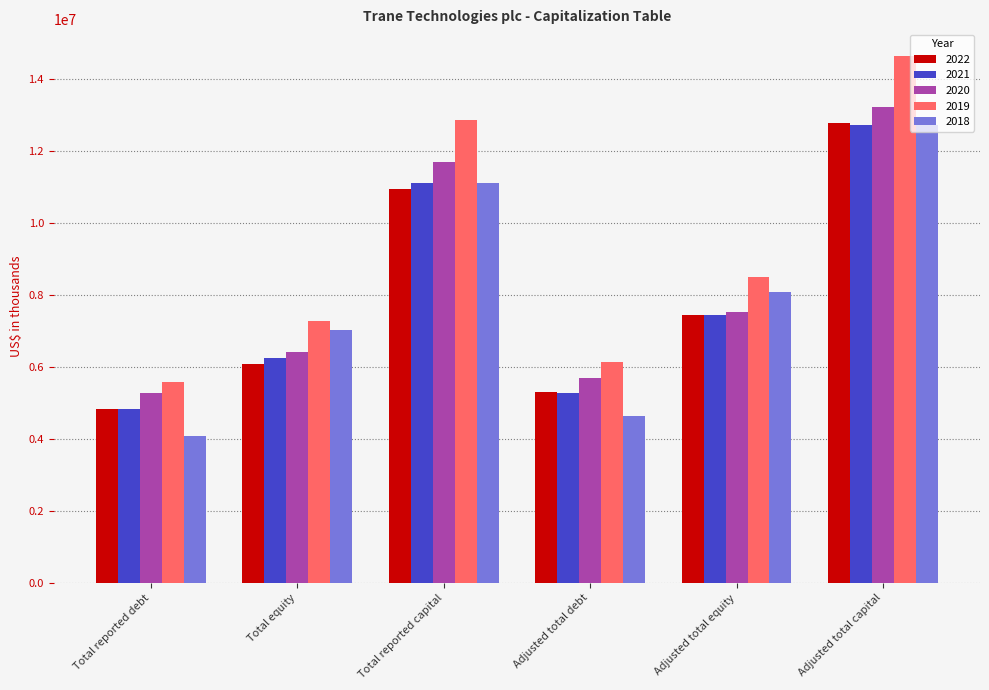

What is the difference between the 2022 values at Total equity and Total reported capital?

4836300